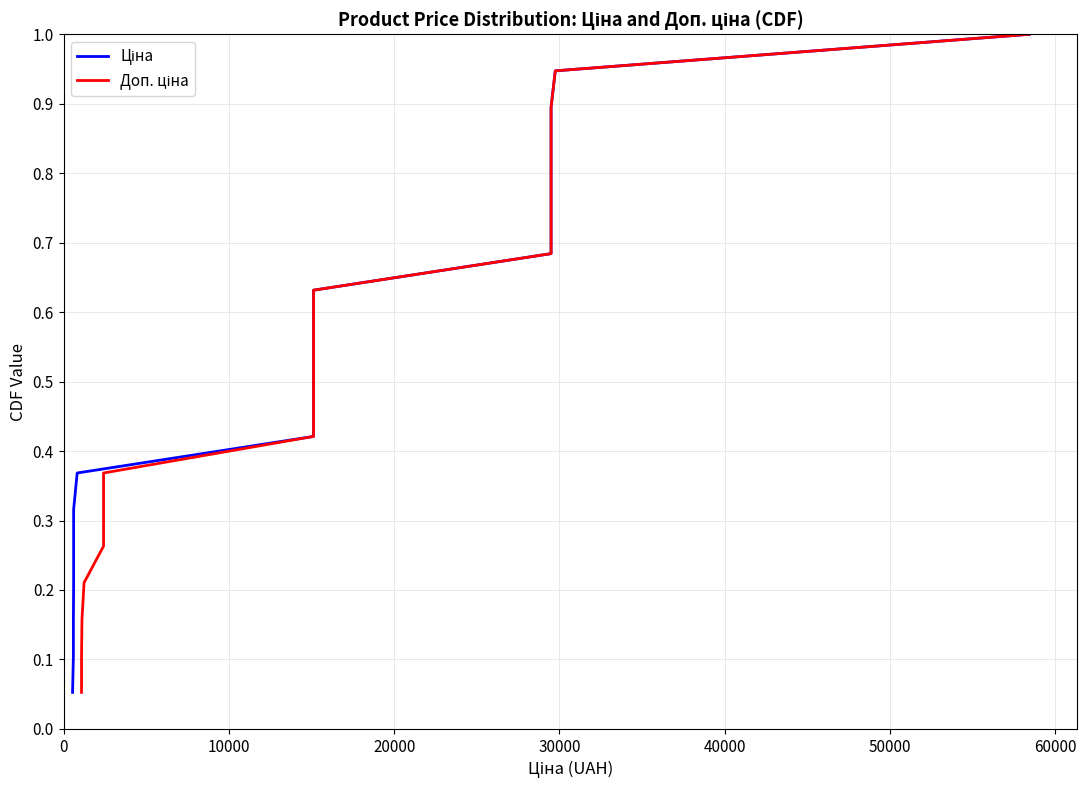

What is the smallest value displayed?

0.1